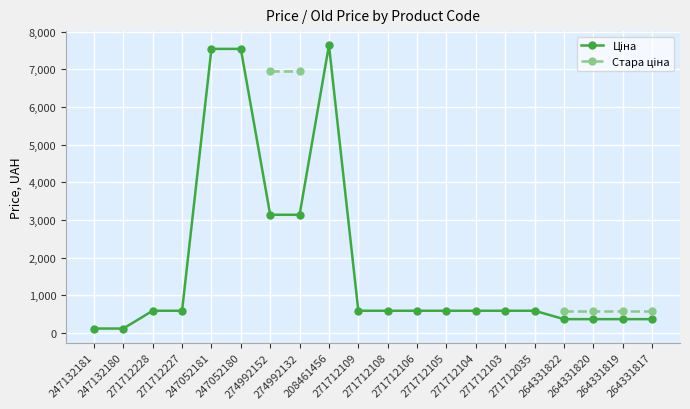

What is the difference between the Ціна values at 271712106 and 247132181?

472.6